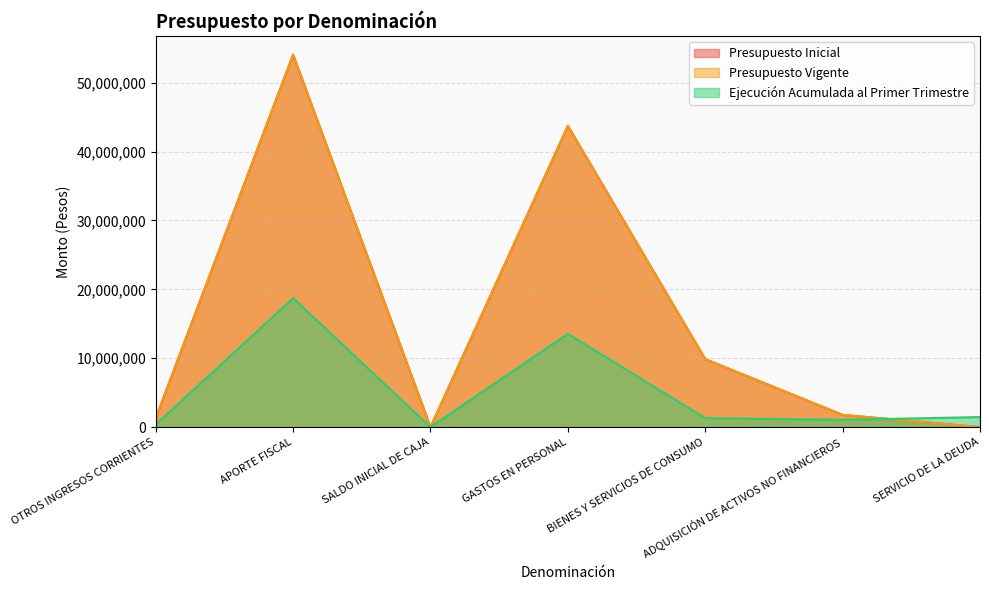

What is the value of the Presupuesto Inicial point at the 3rd from the left?

10